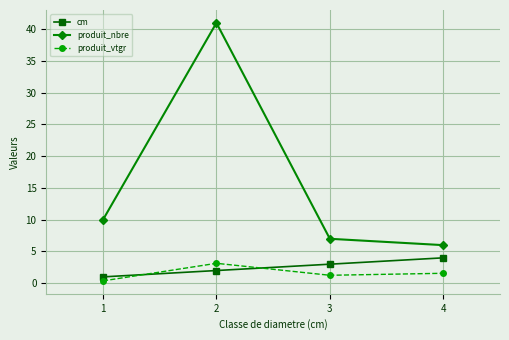

True or false: produit_nbre and produit_vtgr cross at least once.

False